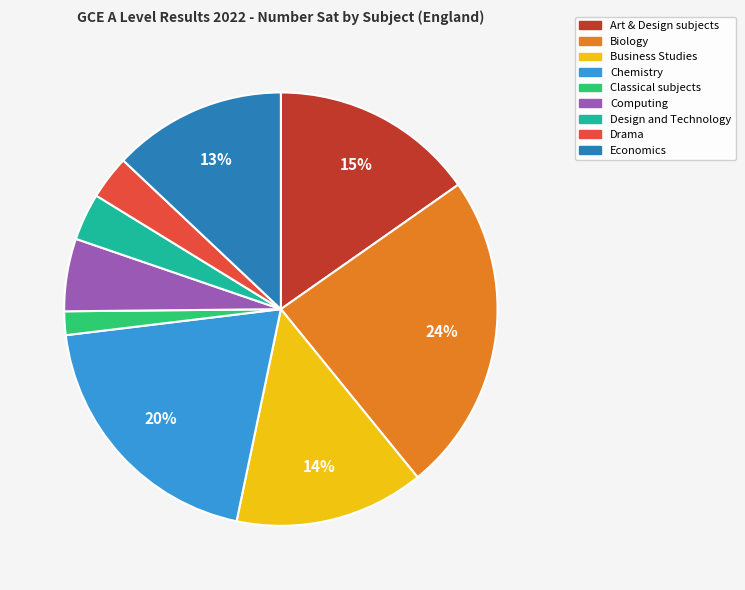

How many segments does this pie chart have?

9